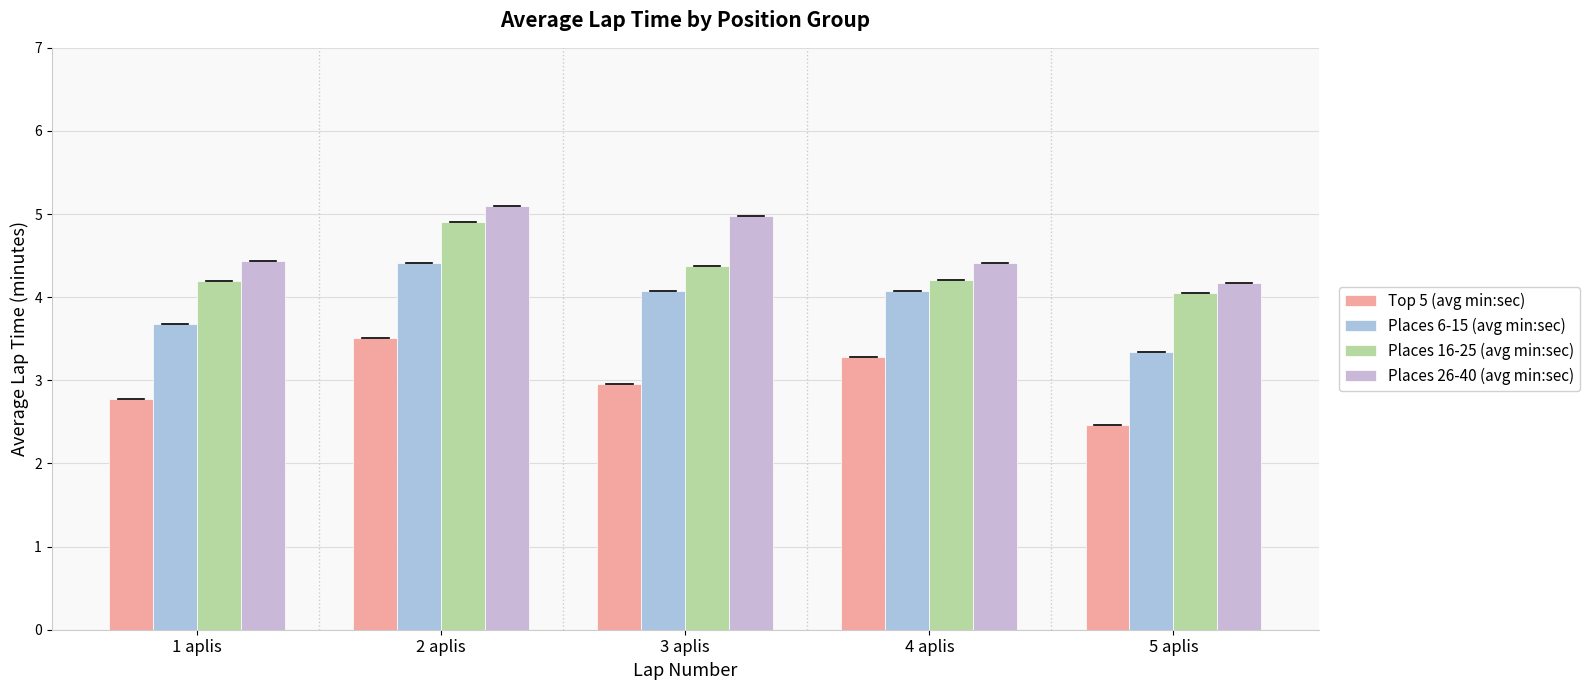

Reading left to right, extract all data points from this chart.

Top 5 (avg min:sec): 2.8	3.5	3.0	3.3	2.5
Places 6-15 (avg min:sec): 3.7	4.4	4.1	4.1	3.3
Places 16-25 (avg min:sec): 4.2	4.9	4.4	4.2	4.0
Places 26-40 (avg min:sec): 4.4	5.1	5.0	4.4	4.2